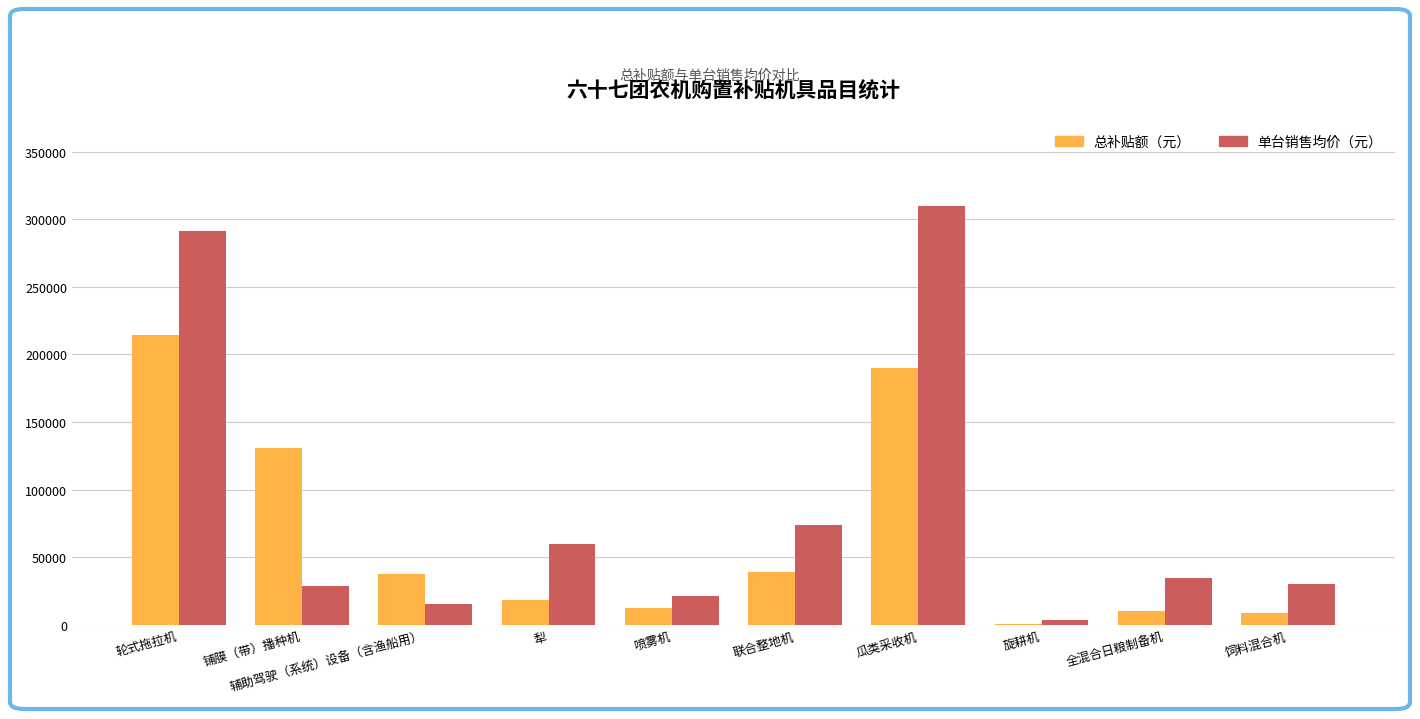

Which series has the largest total across all categories?

单台销售均价（元）